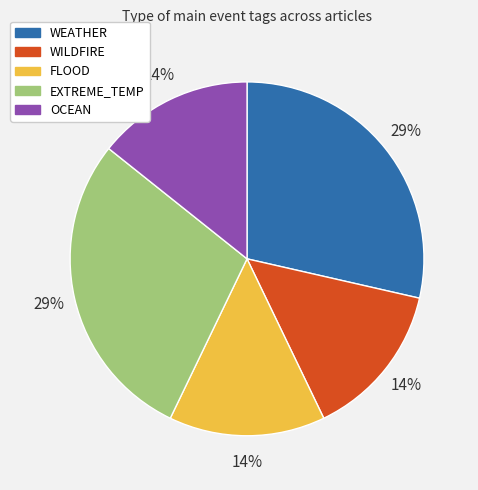

Is there any slice that represents more than half of the pie?

No